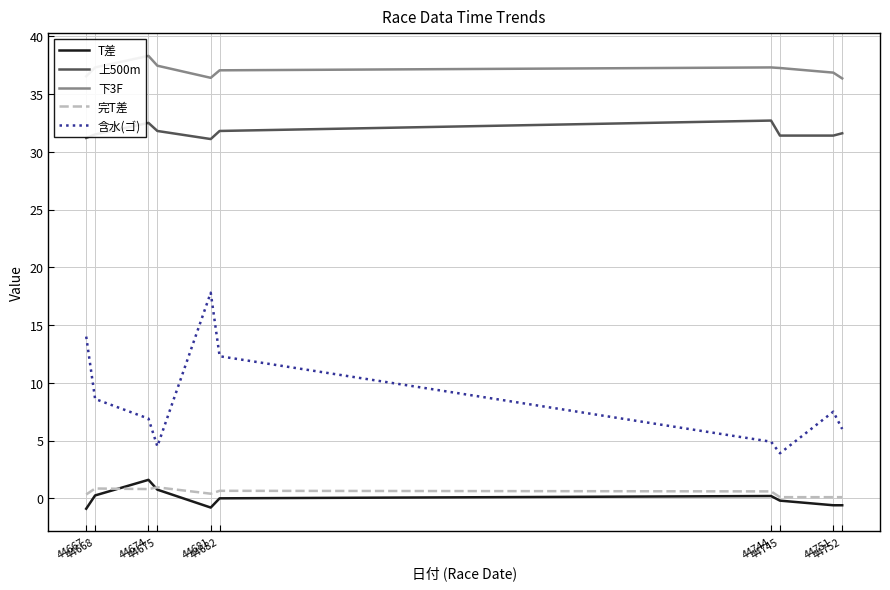

What is the highest value of the 含水(ゴ) series?

17.8